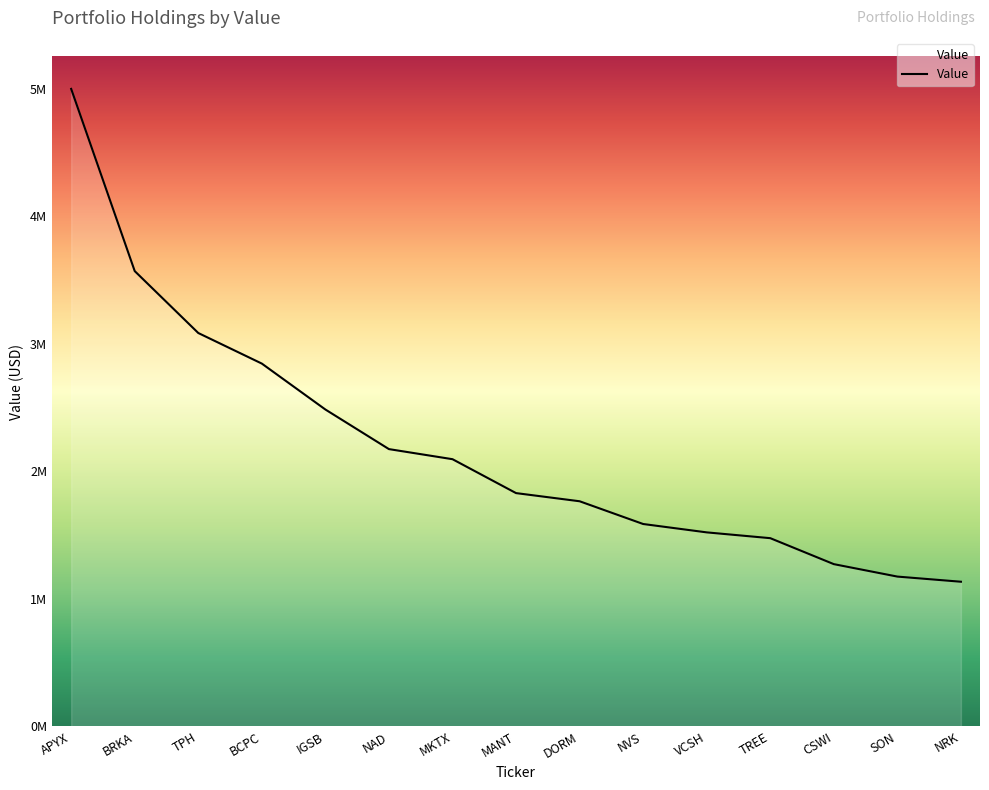

Does the chart display data point markers on the line(s)?

No